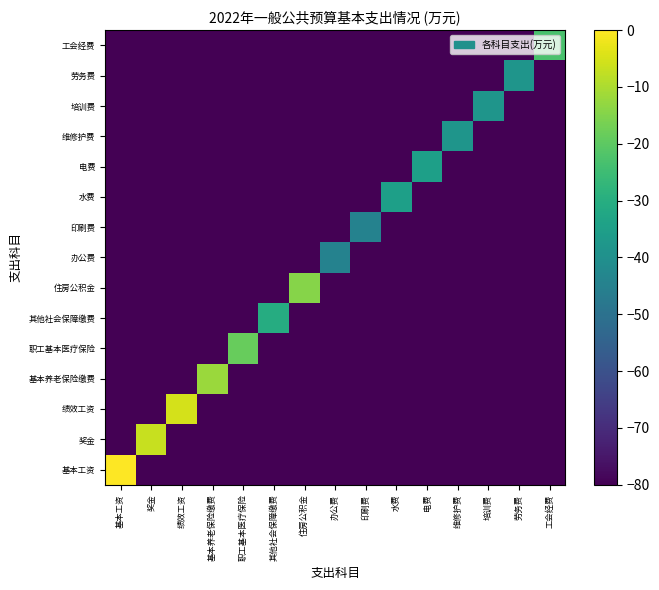

At which category is the sum across all series the highest?

基本工资